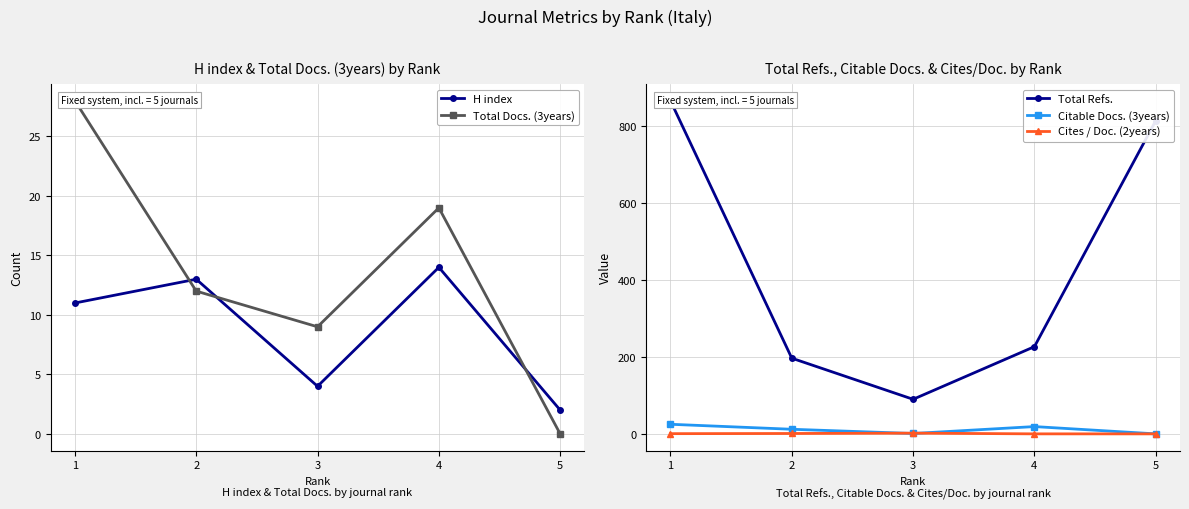

At which category is the sum across all series the highest?

1